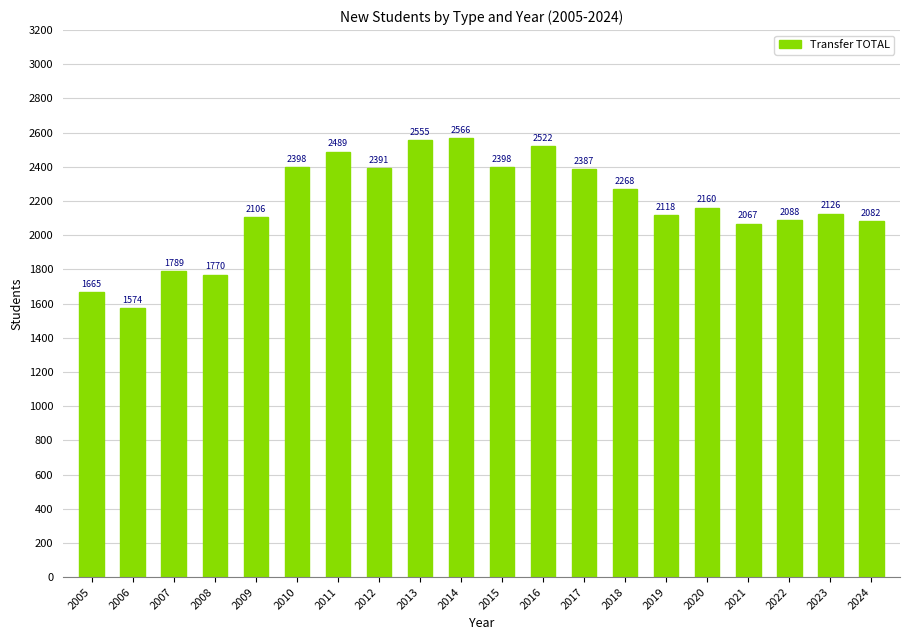

Is it true that the value at 2017 is 2387?

True